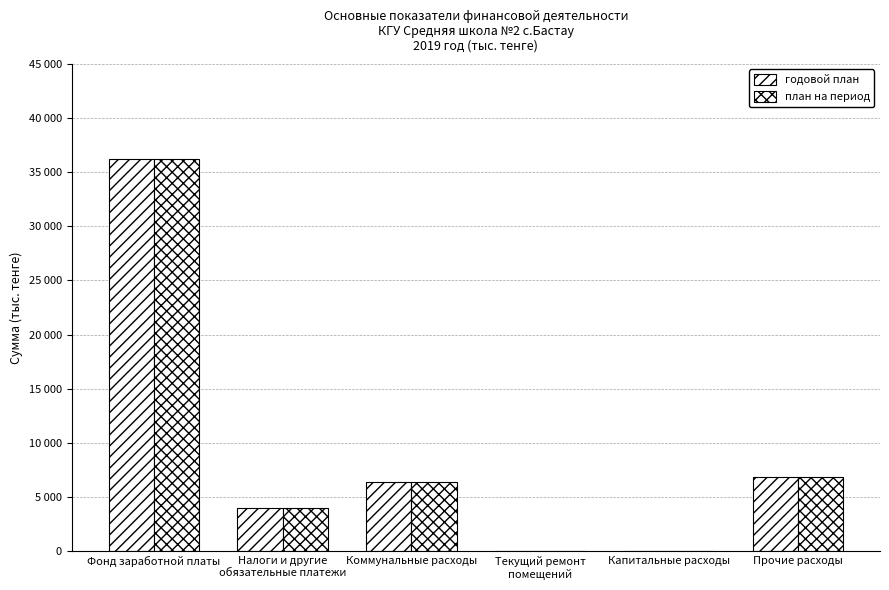

Does the chart contain stacked bars?

No